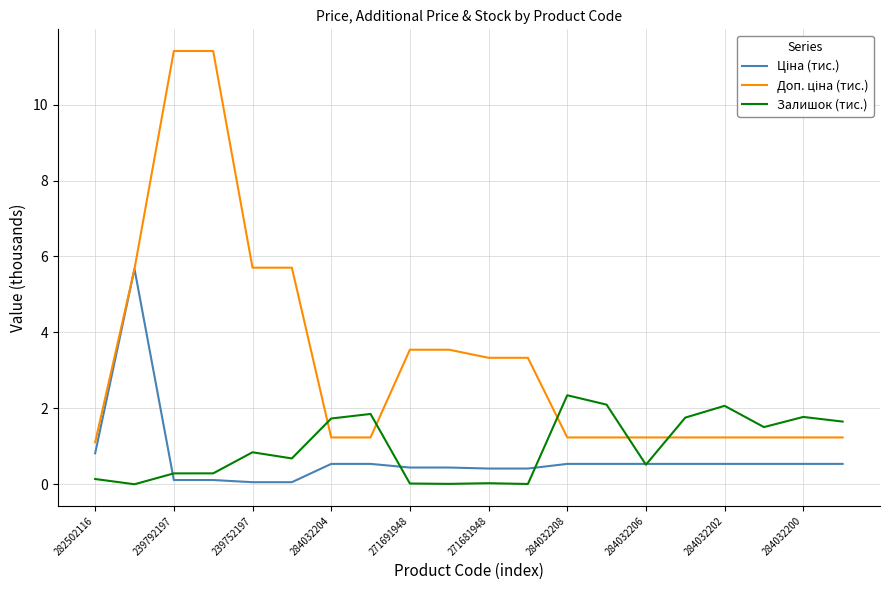

What is the greatest value displayed?

11.4